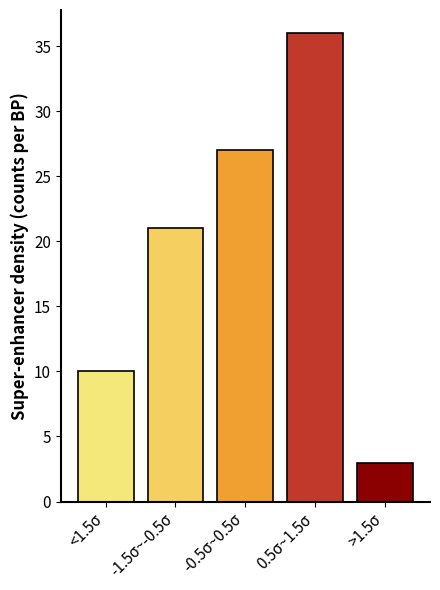

Reading left to right, list all the values displayed in this chart.

<1.5σ=10	-1.5σ~-0.5σ=21	-0.5σ~0.5σ=27	0.5σ~1.5σ=36	>1.5σ=3